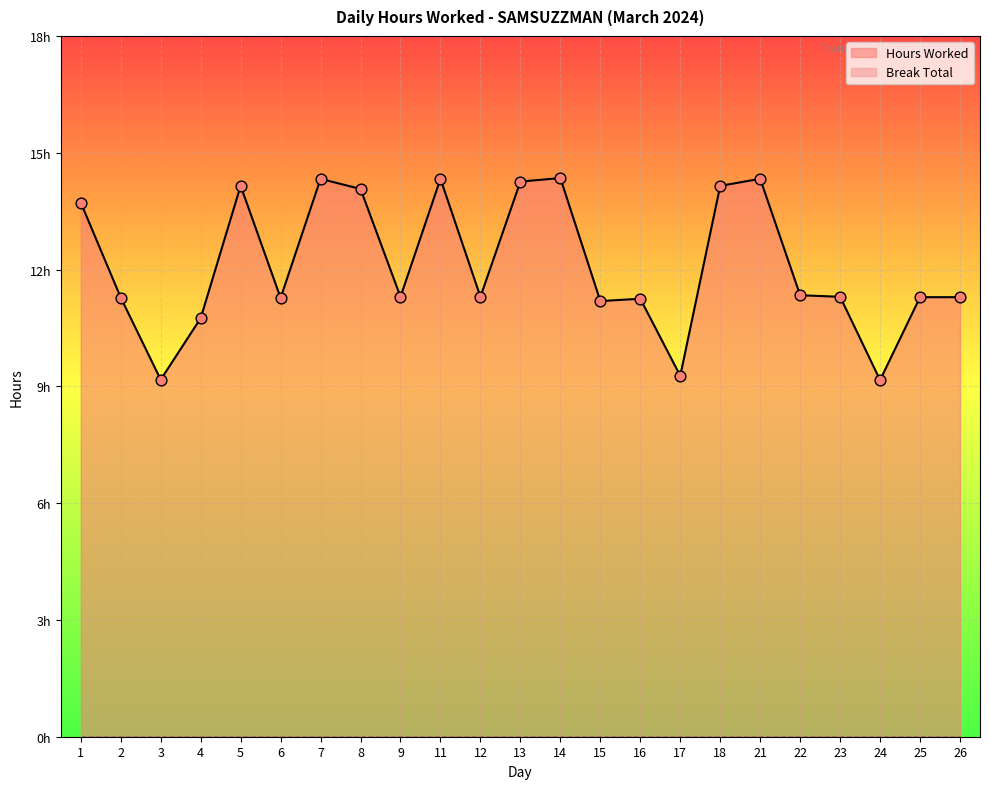

Between 9 and 25, which is larger?

9